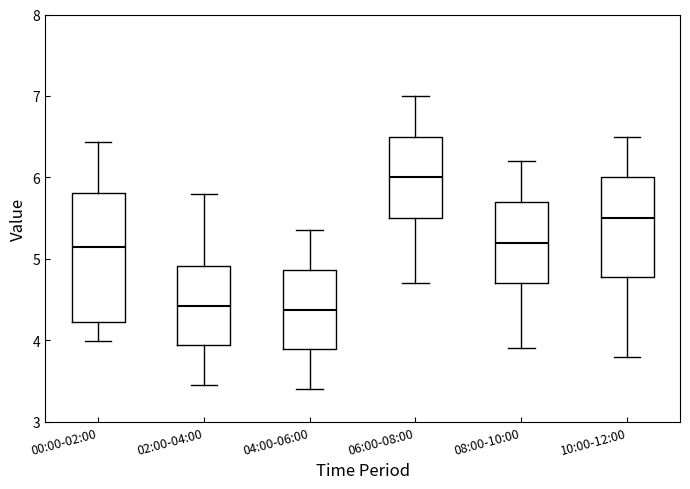

Reading left to right, transcribe this box plot: for each box, give where its median line is, the range the box spans, and where its two whiskers end, as read against the y-axis. The values are not printed on the chart, so give them approximately, as read against the axis.

00:00-02:00: median 5.2, box 4.2 to 5.8, whiskers 4.0 to 6.4
02:00-04:00: median 4.4, box 3.9 to 4.9, whiskers 3.5 to 5.8
04:00-06:00: median 4.4, box 3.9 to 4.9, whiskers 3.4 to 5.4
06:00-08:00: median 6.0, box 5.5 to 6.5, whiskers 4.7 to 7.0
08:00-10:00: median 5.2, box 4.7 to 5.7, whiskers 3.9 to 6.2
10:00-12:00: median 5.5, box 4.8 to 6.0, whiskers 3.8 to 6.5